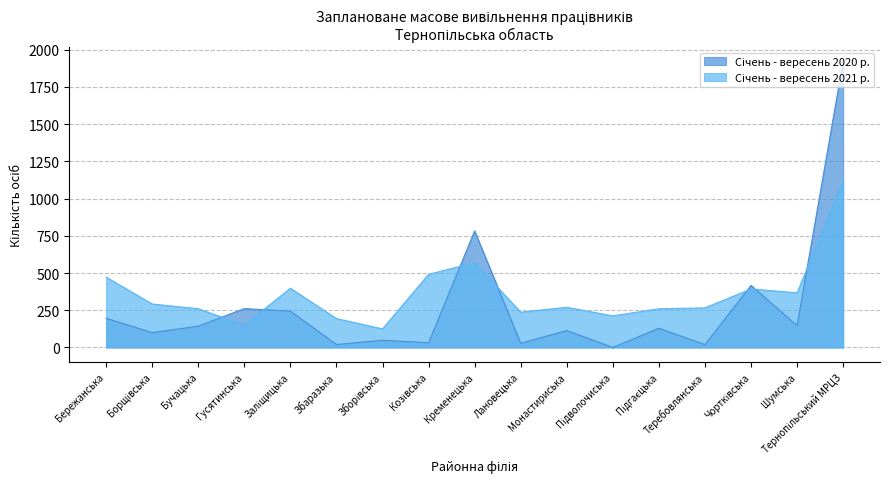

Rank the series by their average value, from lowest to highest.

Січень - вересень 2020 р., Січень -вересень 2021 р.